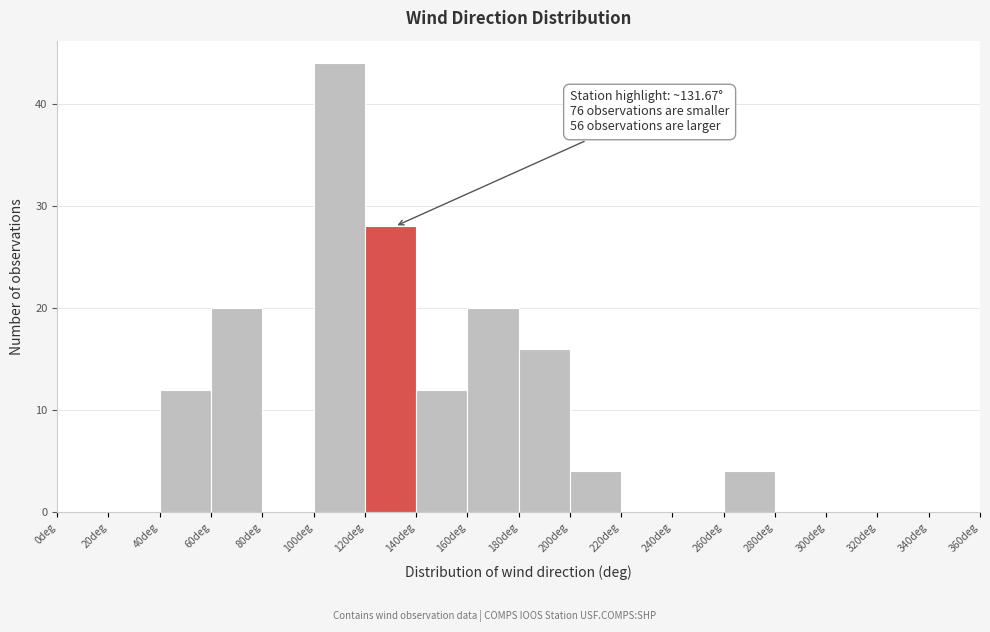

Over which range of the x-axis is the bar tallest?

100 to 120